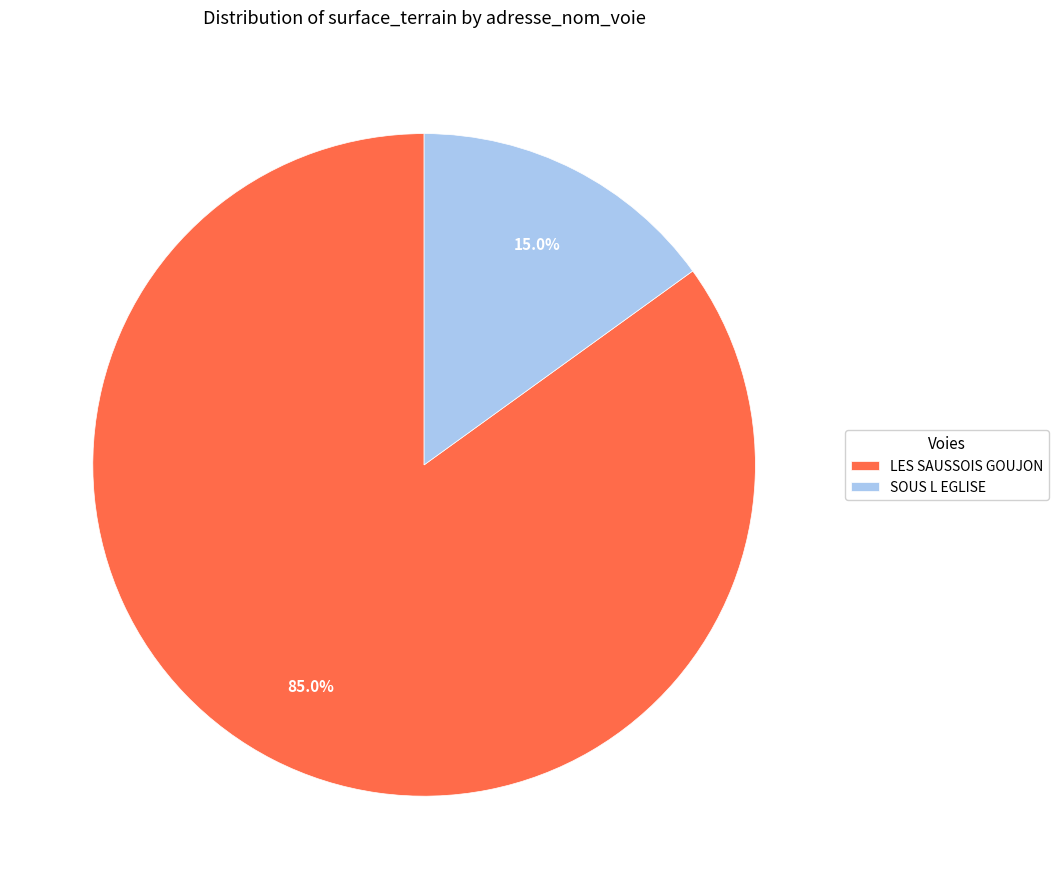

Is it true that LES SAUSSOIS GOUJON is 94% of the pie?

False